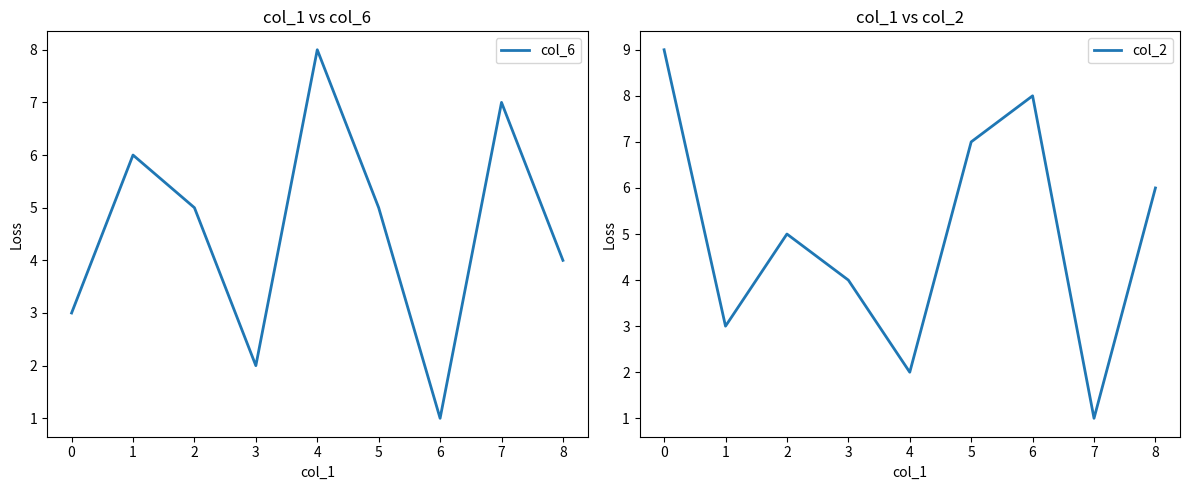

The value of col_6 at 0 is 3. True or false?

True